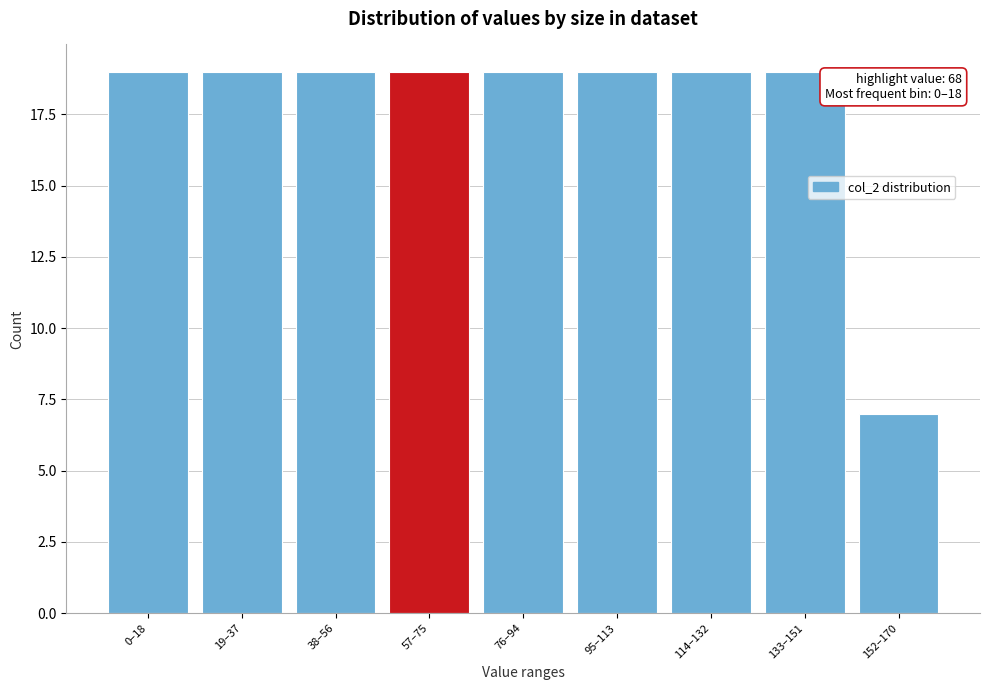

Reading left to right, extract all data points from this chart.

19	19	19	19	19	19	19	19	7